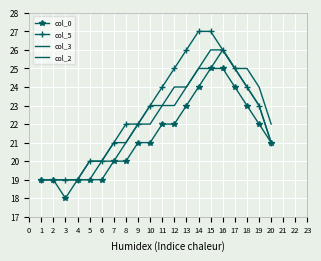

True or false: col_0 and col_3 intersect in this chart.

False